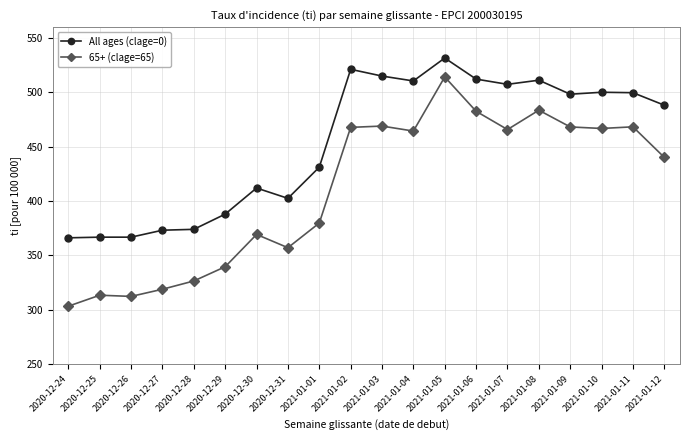

At which category is the sum across all series the highest?

2021-01-05